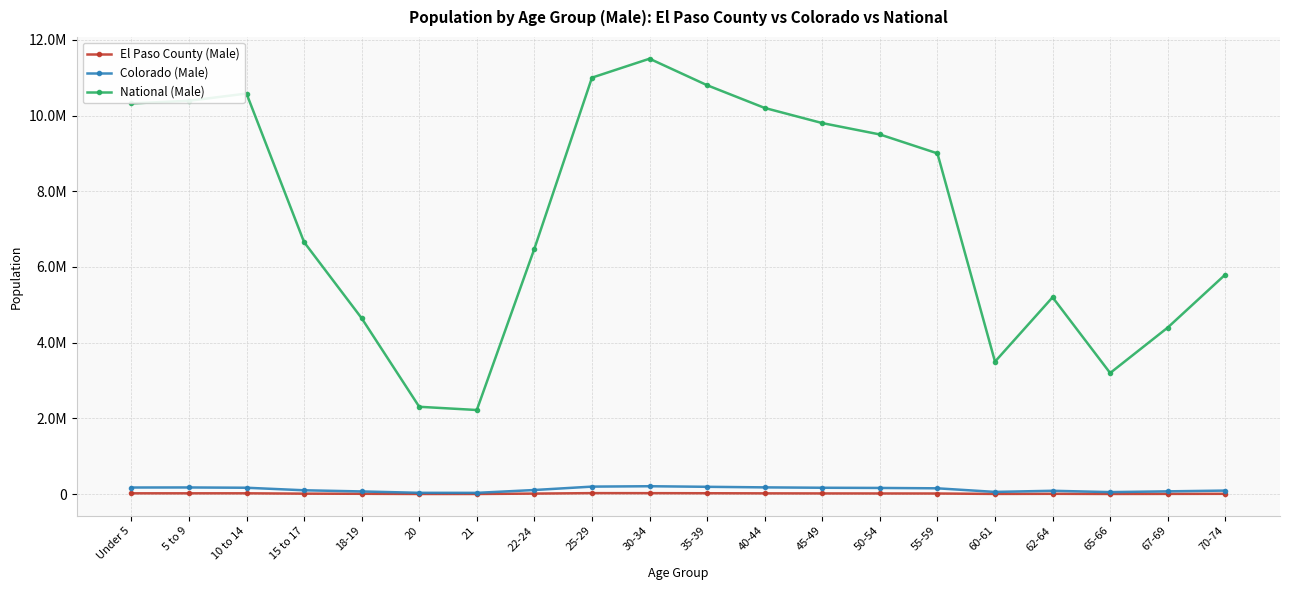

What is the value of the National (Male) point at the 8th from the left?

6482659